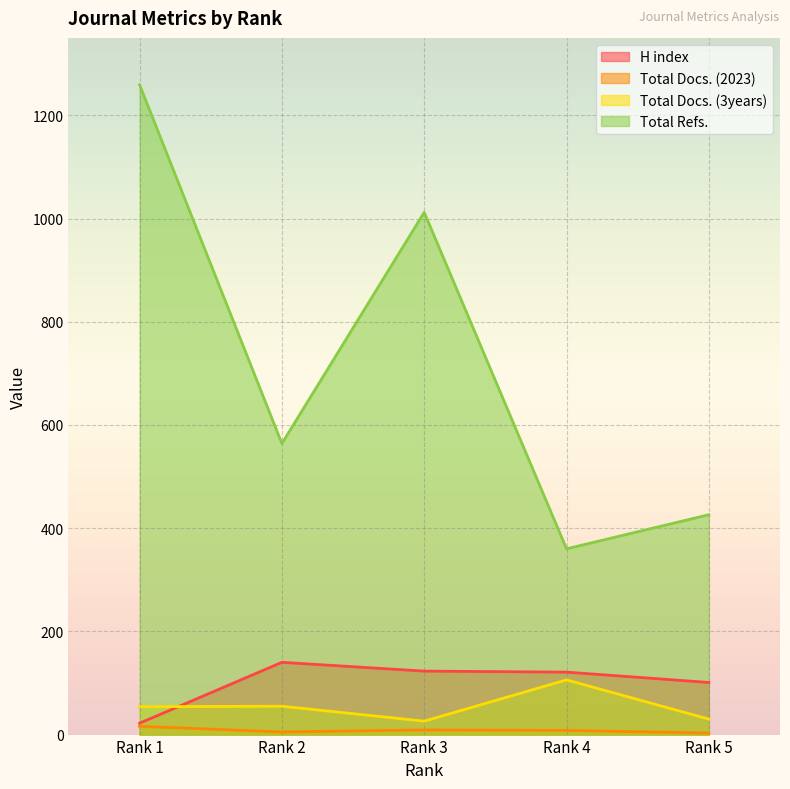

At which category is the sum across all series the highest?

Rank 1